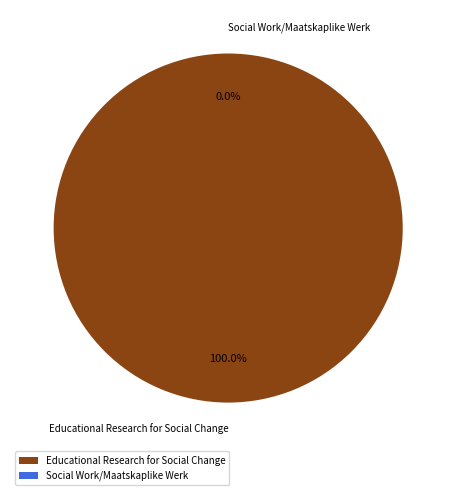

What is the ratio of the value at Educational Research for Social Change to the value at Social Work/Maatskaplike Werk?

1445861.3